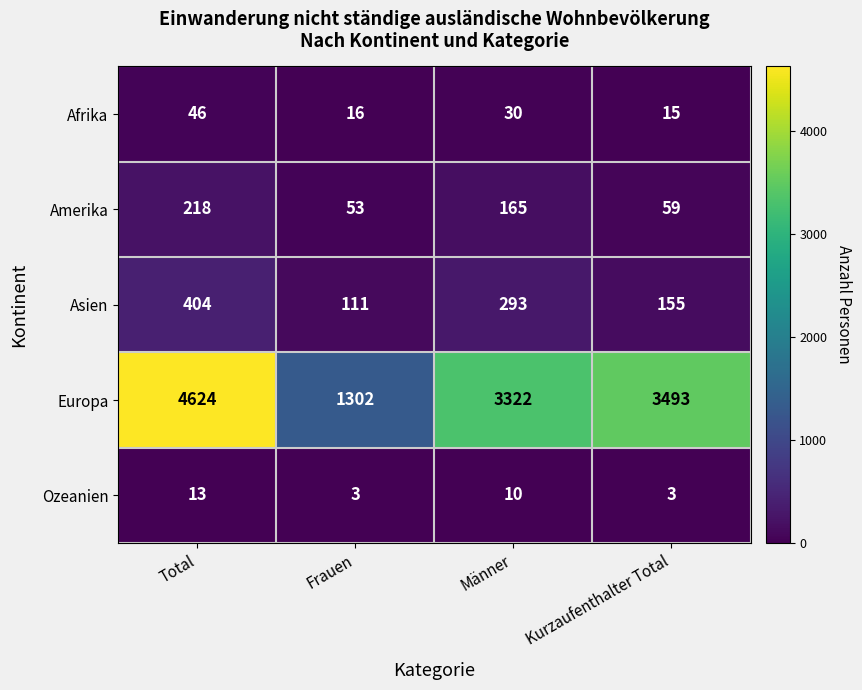

What is the greatest value displayed?

4624